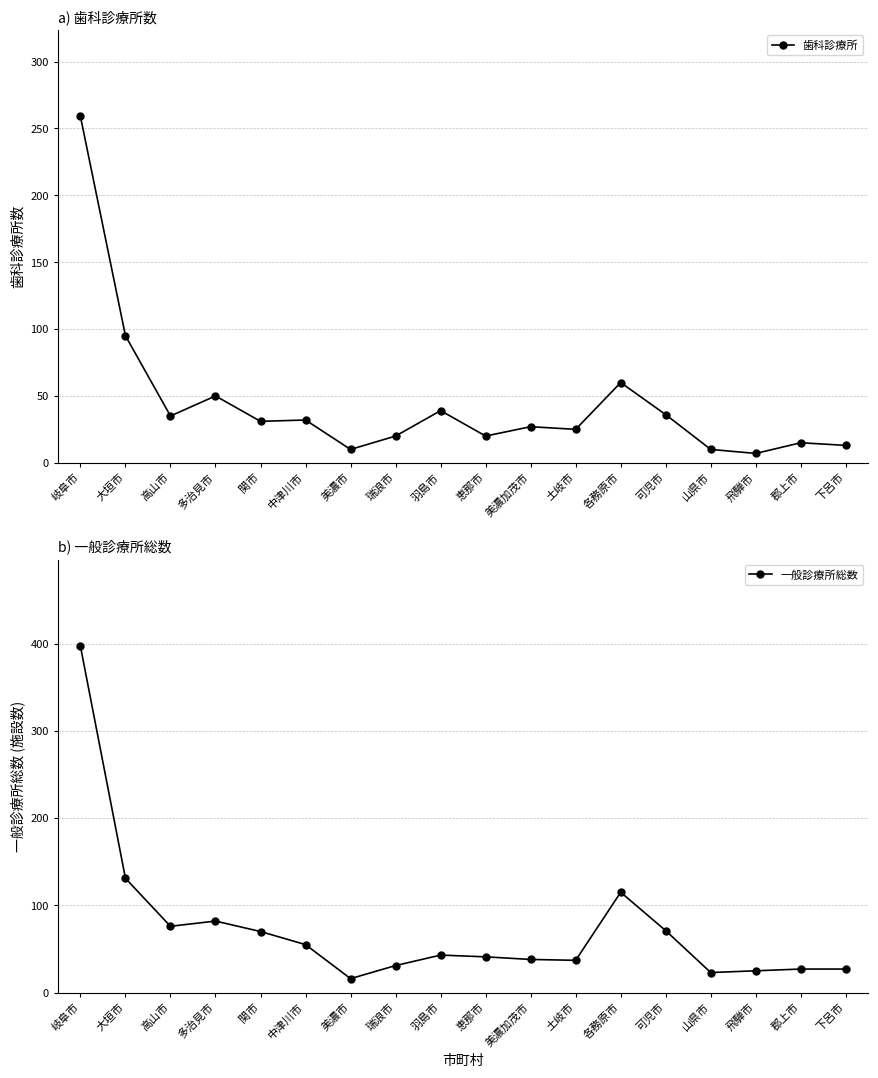

What is the maximum value shown in the chart?

397